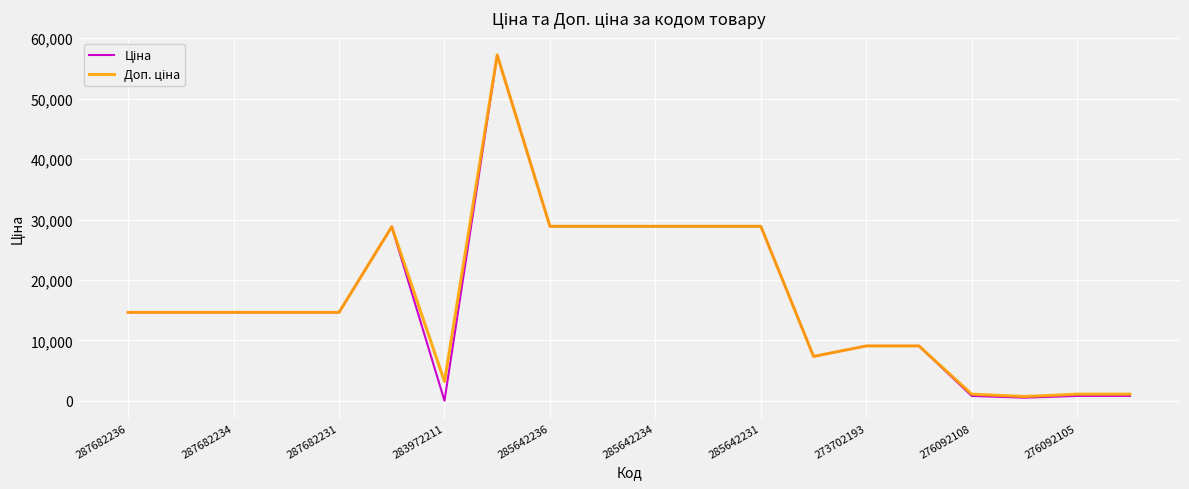

What is the greatest value displayed?

57235.5